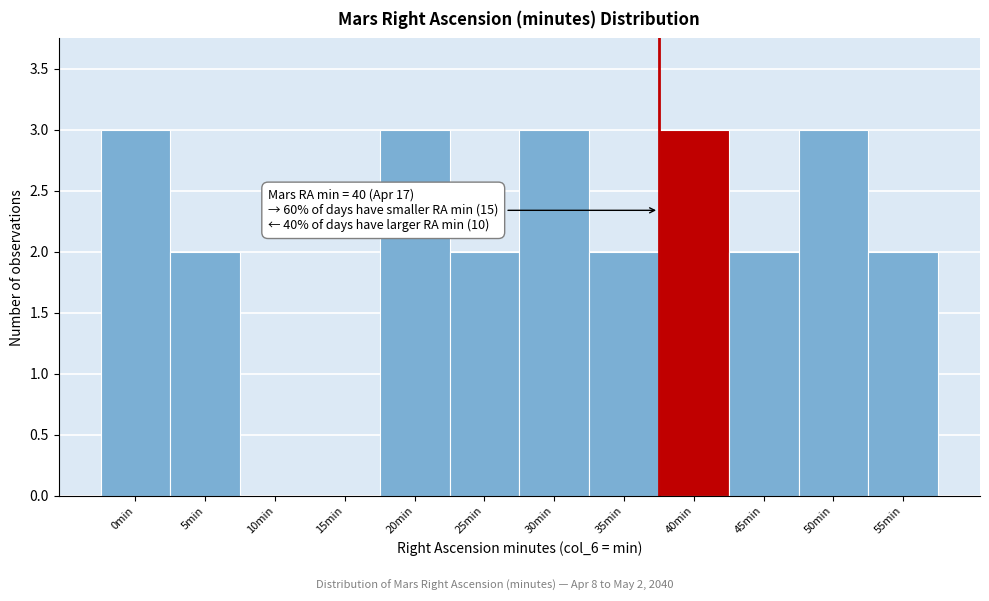

Reading left to right, transcribe all the data shown in this chart.

0min=3	5min=2	10min=0	15min=0	20min=3	25min=2	30min=3	35min=2	40min=3	45min=2	50min=3	55min=2